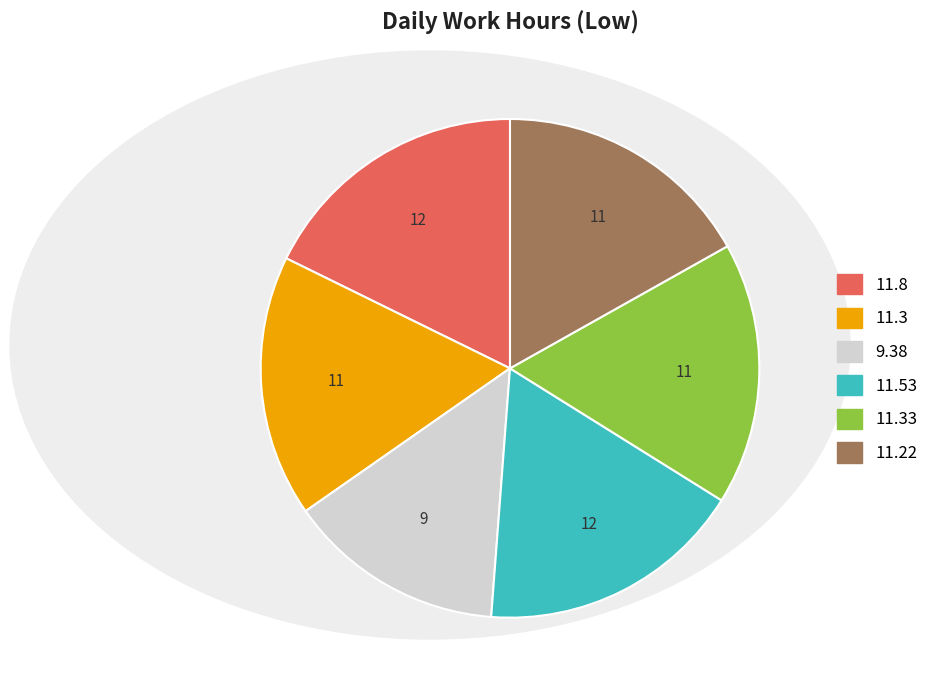

Does any single category account for the majority?

No